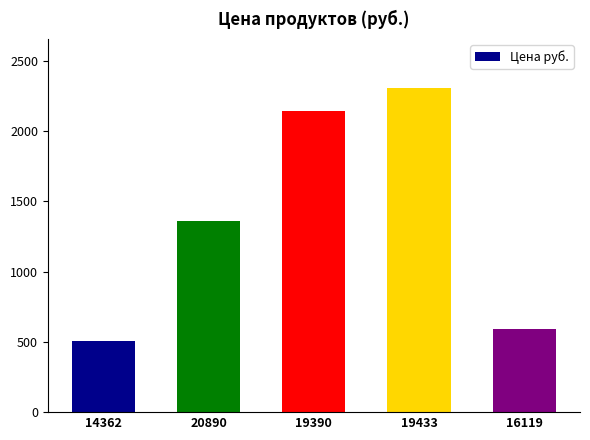

How many bars are there in total?

5